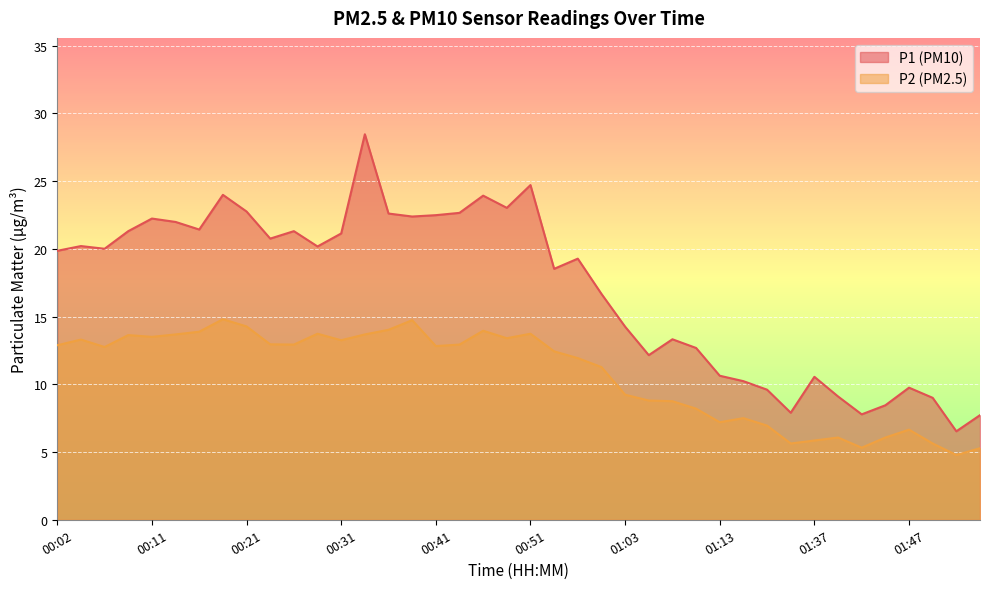

Where is the first local minimum for P1?

00:07